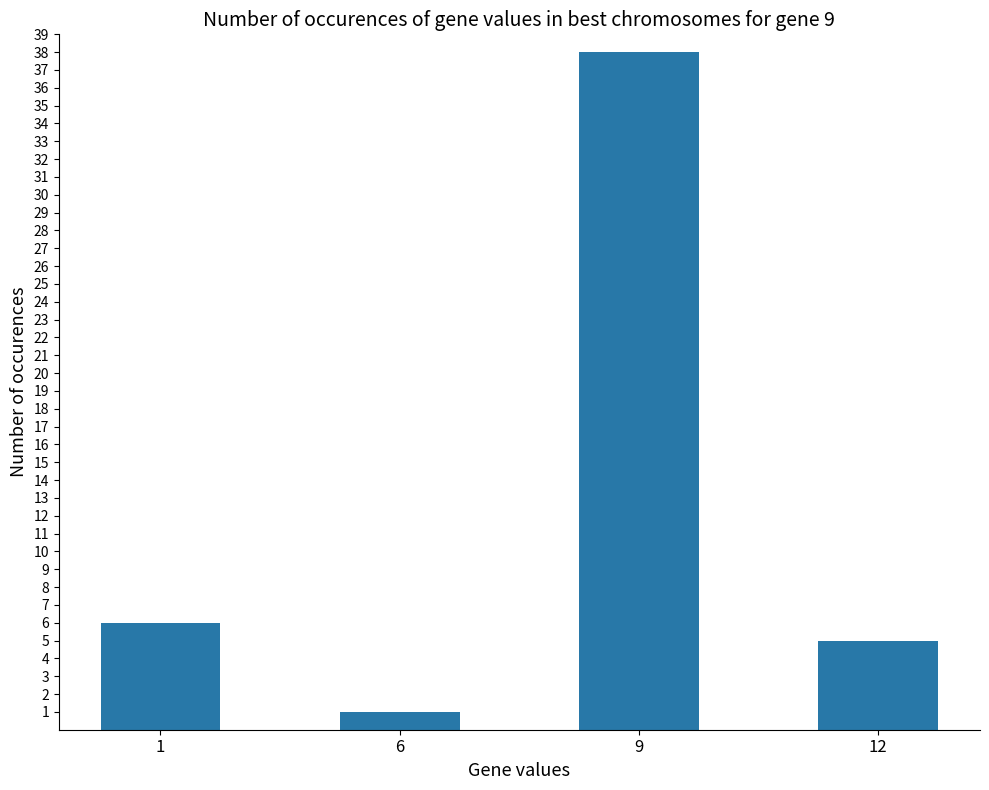

Which category has the highest value across all series?

9